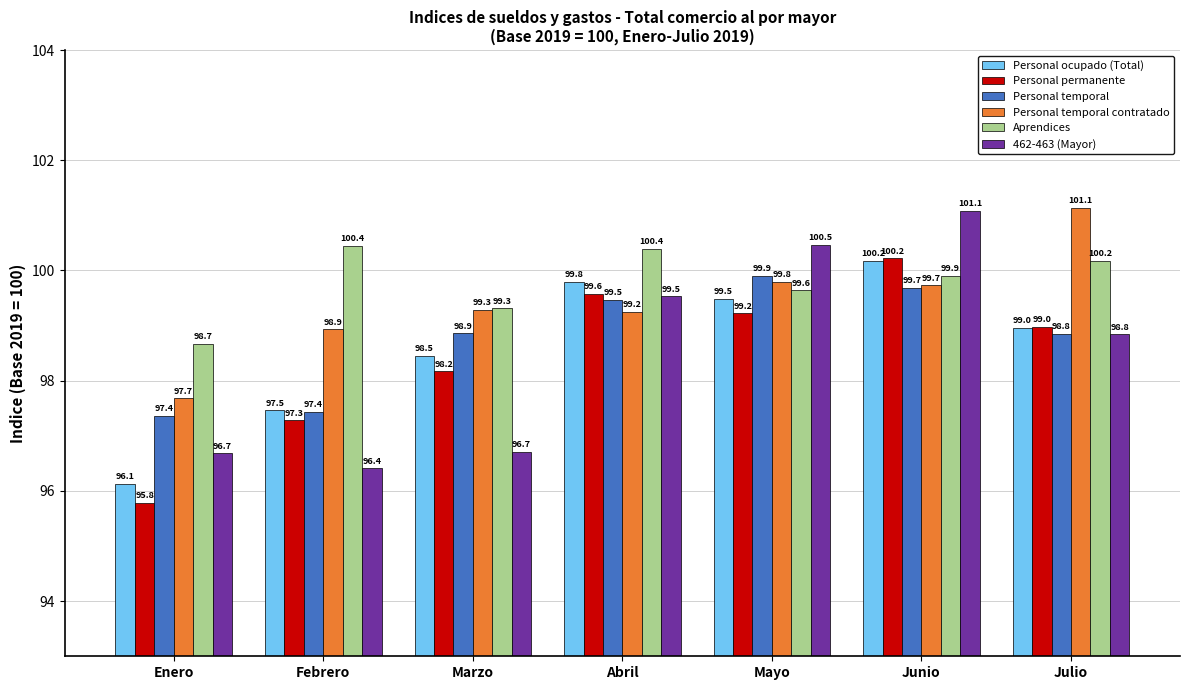

What is the minimum value shown in the chart?

95.8